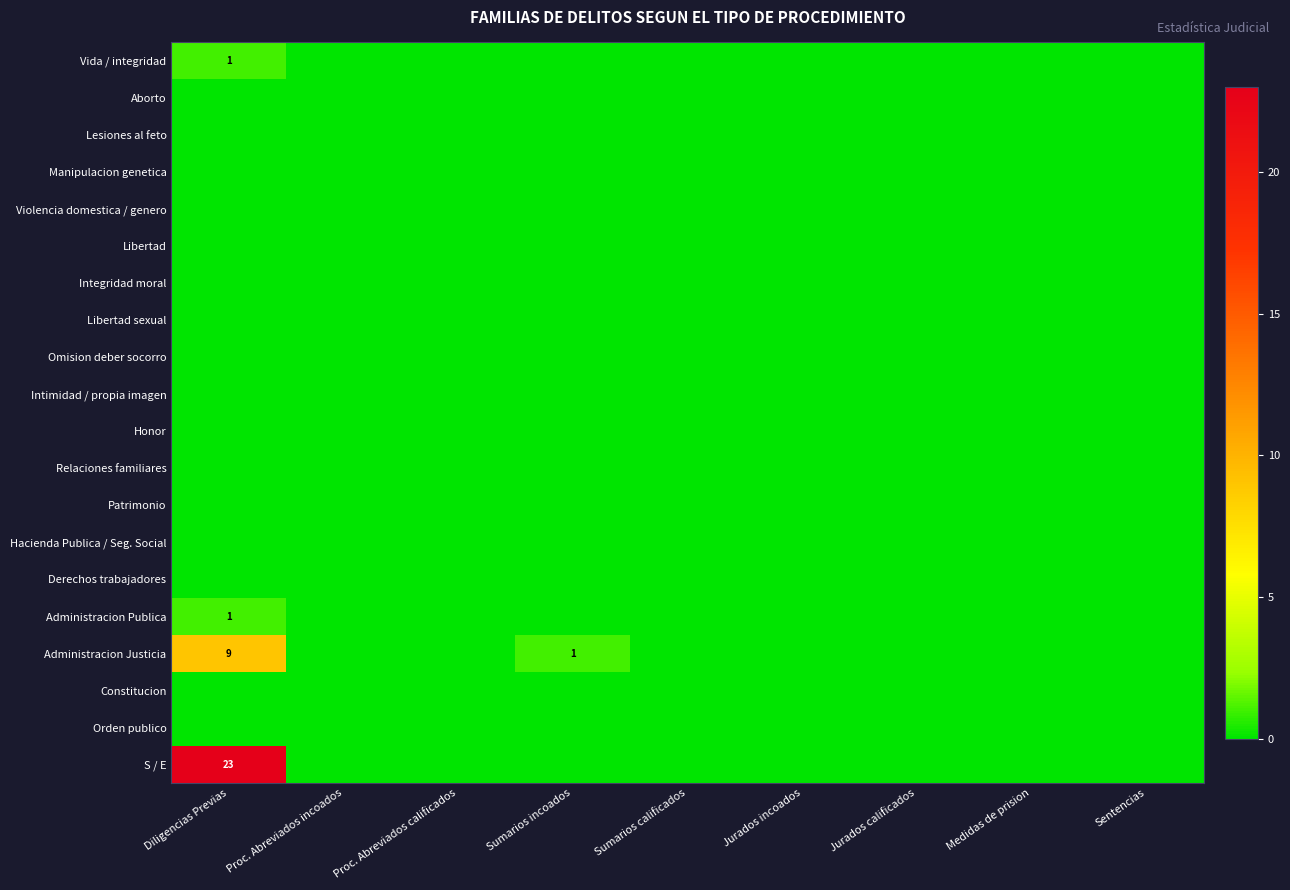

Is it true that Derechos trabajadores equals 0 at Proc. Abreviados calificados?

True